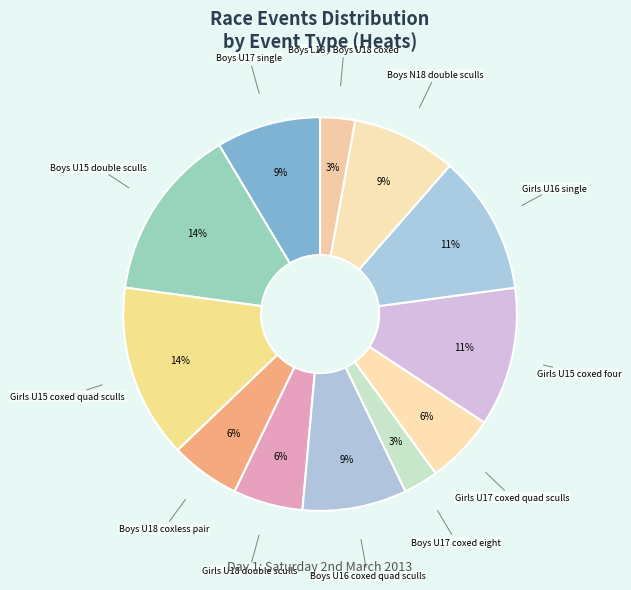

Is there any slice that represents more than half of the pie?

No